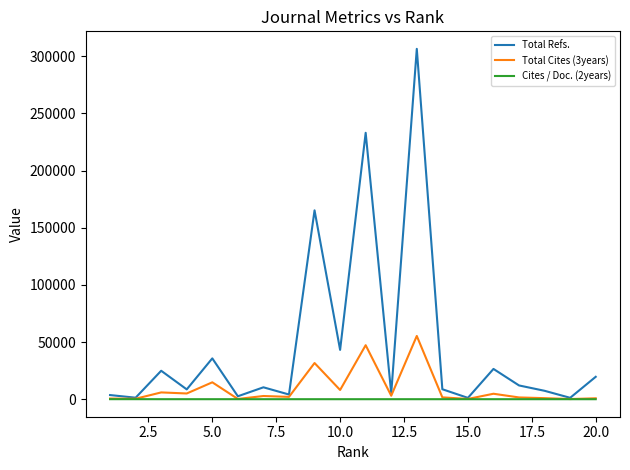

Which series has the largest total across all categories?

Total Refs.